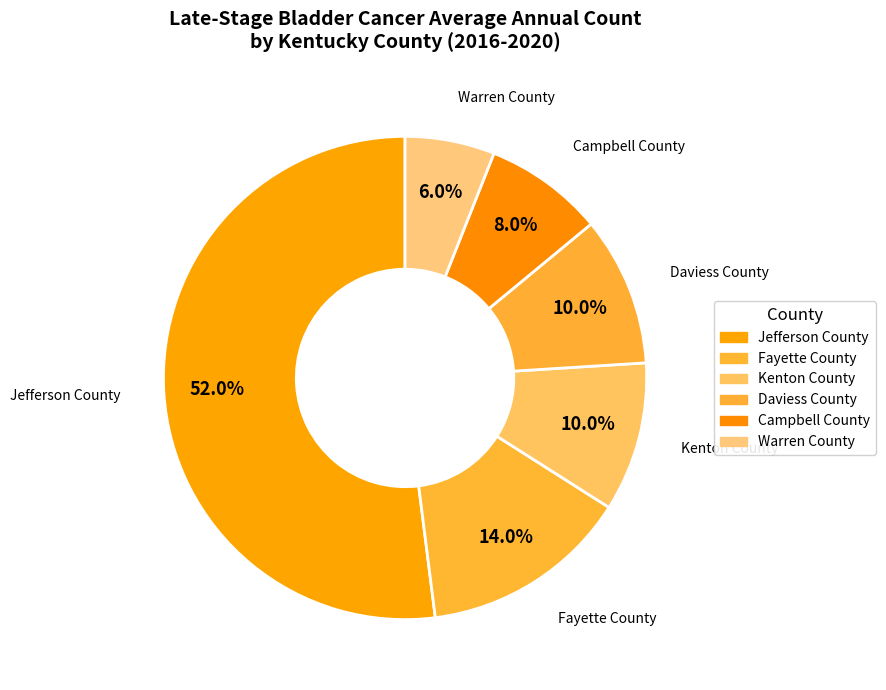

Combined, what portion of the pie is Campbell County and Warren County?

14.0%